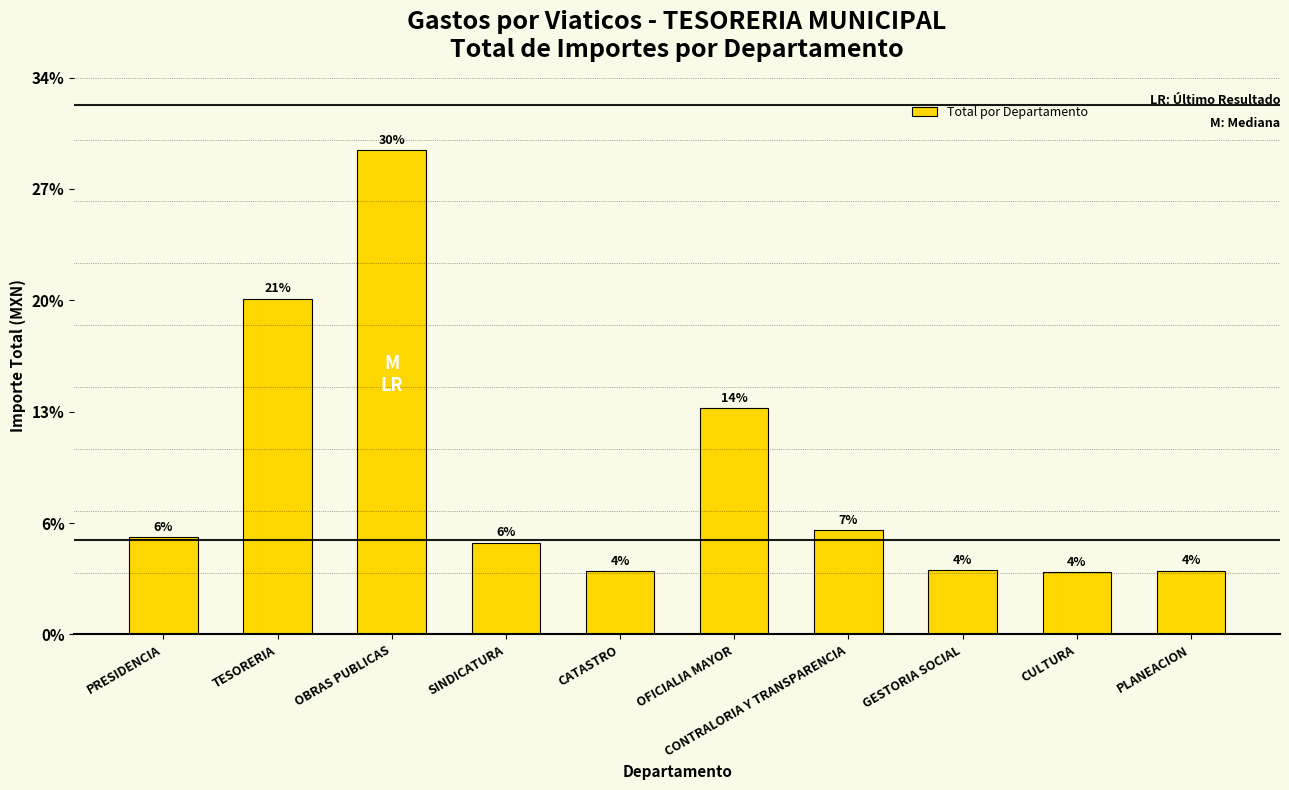

What is the sum of the values at CATASTRO and CONTRALORIA Y TRANSPARENCIA?

4743.5